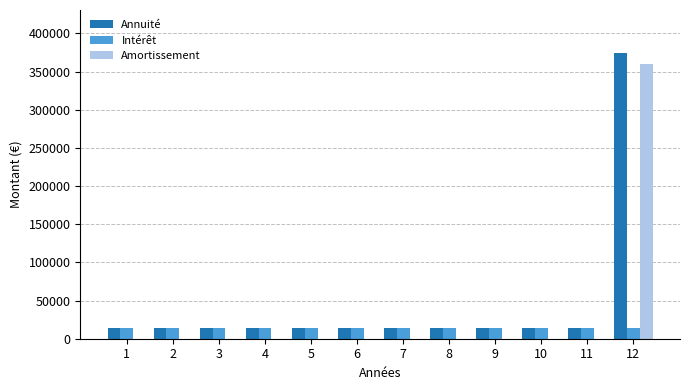

At which category is the sum across all series the highest?

12